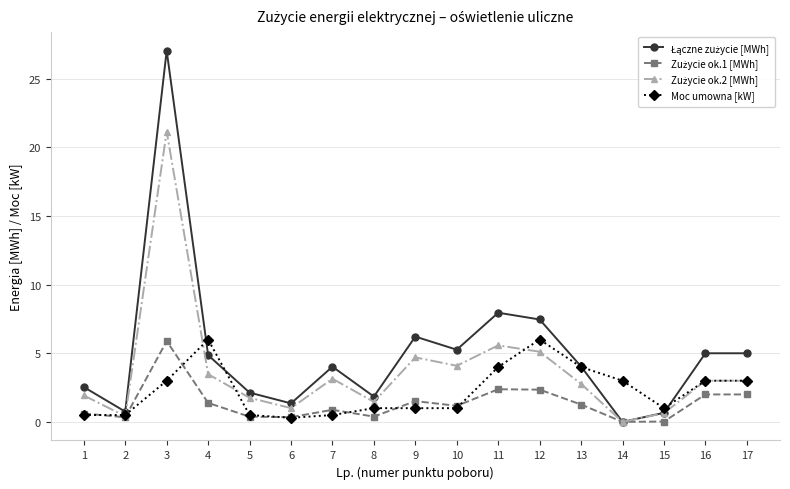

What is the greatest value displayed?

27.0